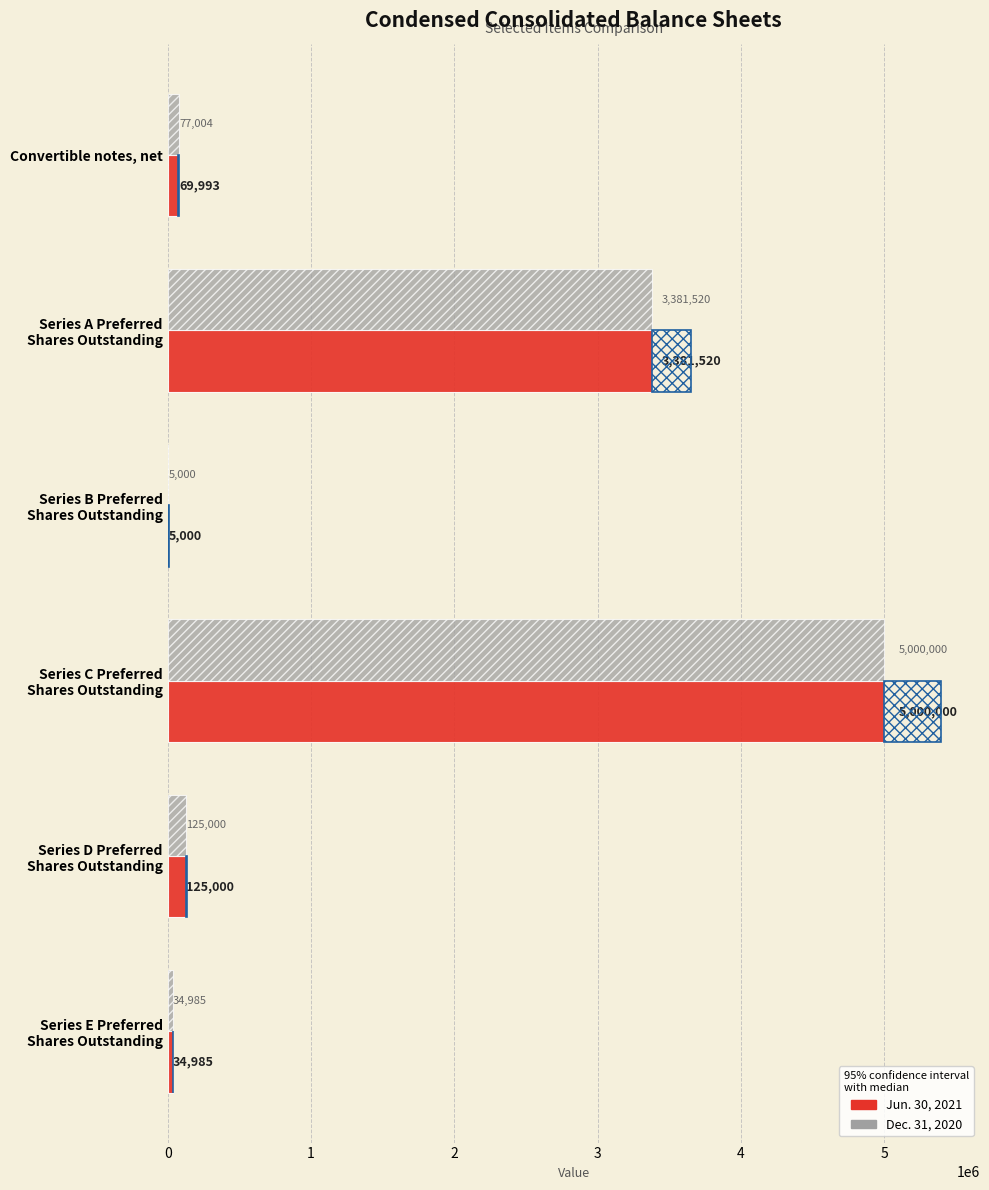

Which series has the largest total across all categories?

Dec. 31, 2020